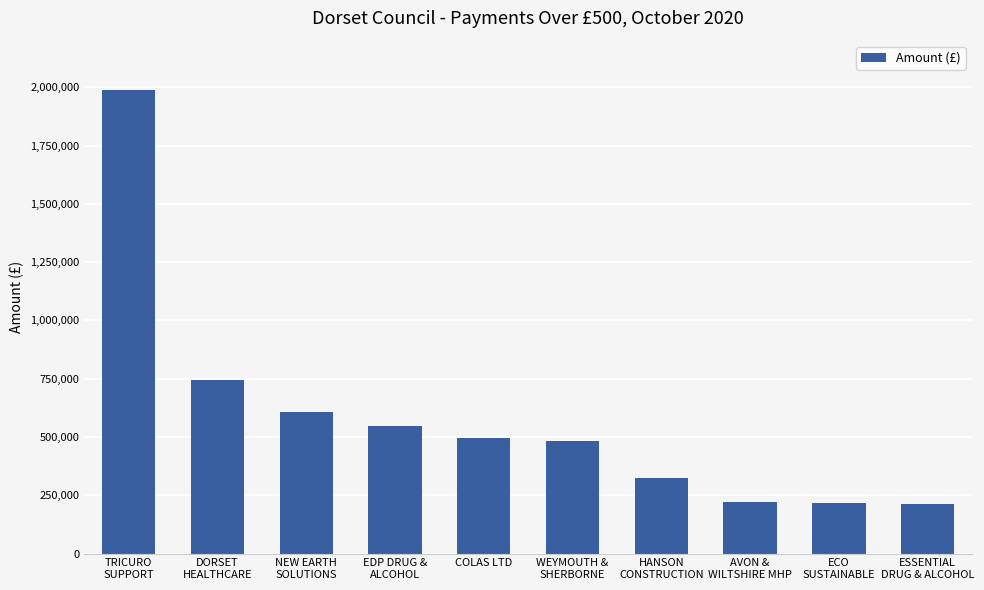

Between NEW EARTH
SOLUTIONS and WEYMOUTH &
SHERBORNE, which is larger?

NEW EARTH
SOLUTIONS